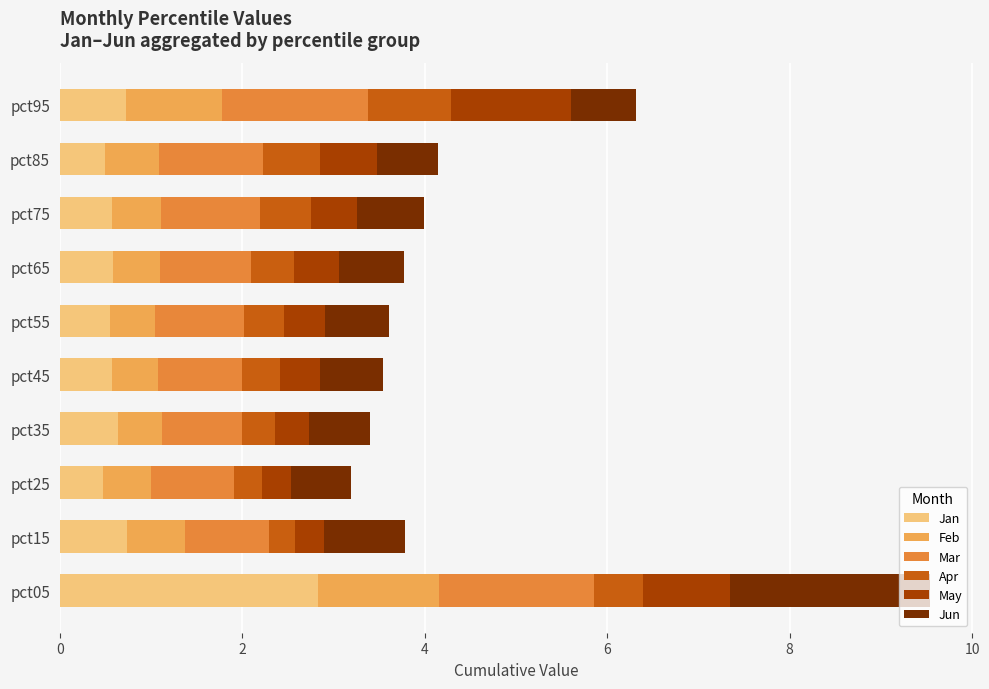

At which category is the sum across all series the highest?

pct05